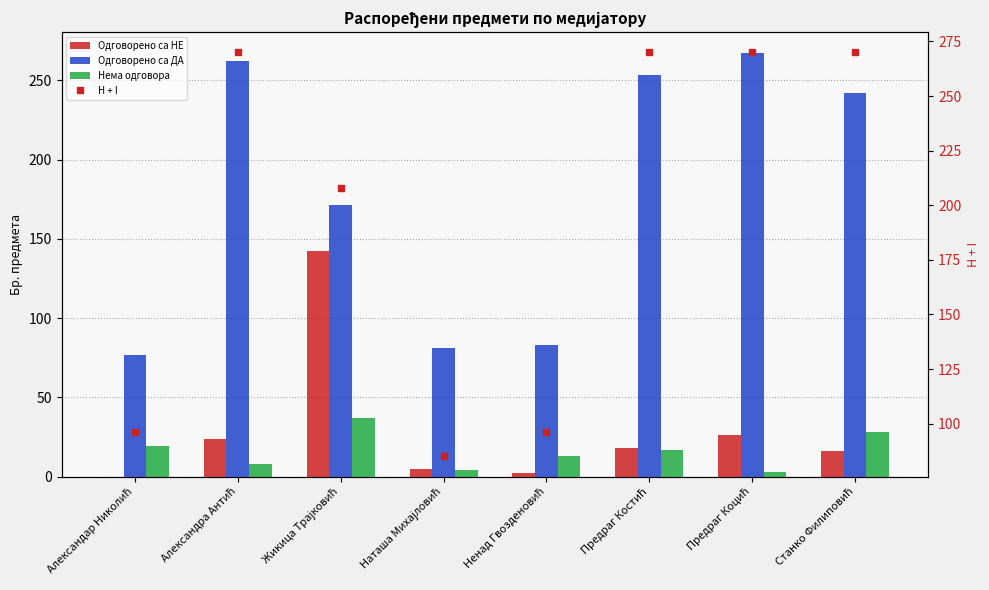

Between Жикица Трајковић and Ненад Гвозденовић, which series saw the biggest shift?

Одговорено са НЕ